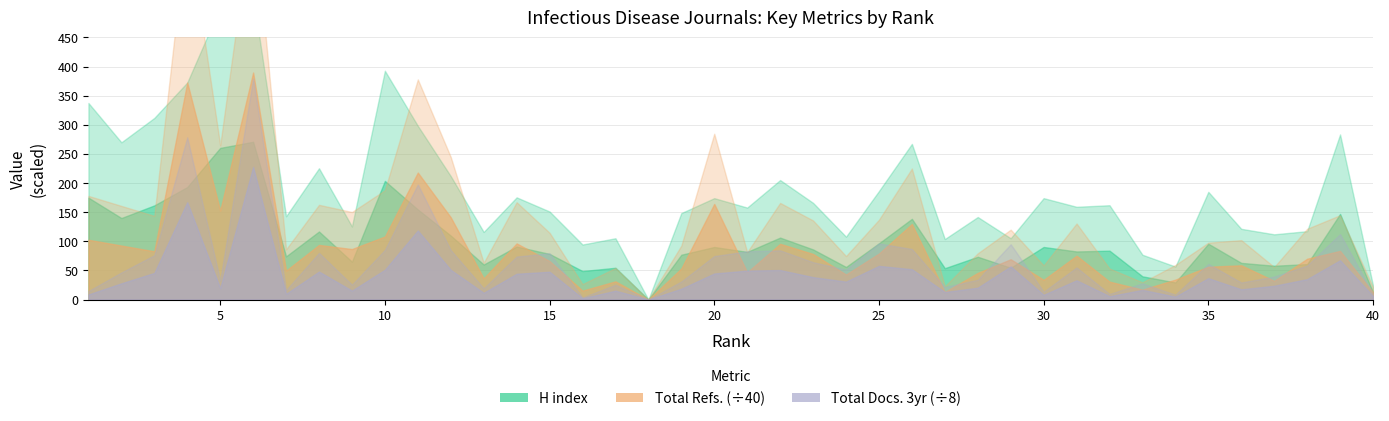

Which category has the highest value across all series?

6